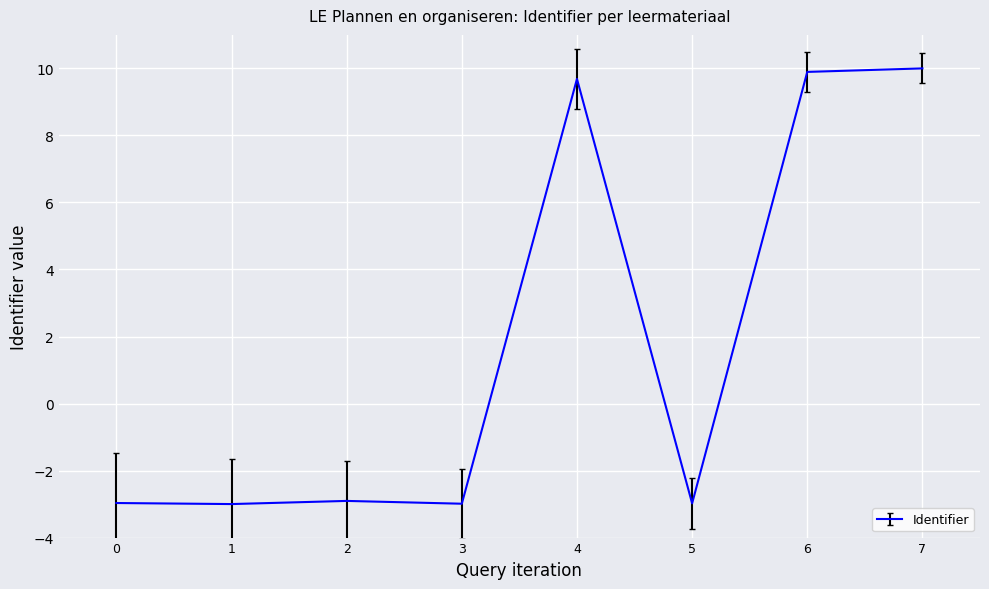

The chart shows a value of 6.4 at 7. True or false?

False